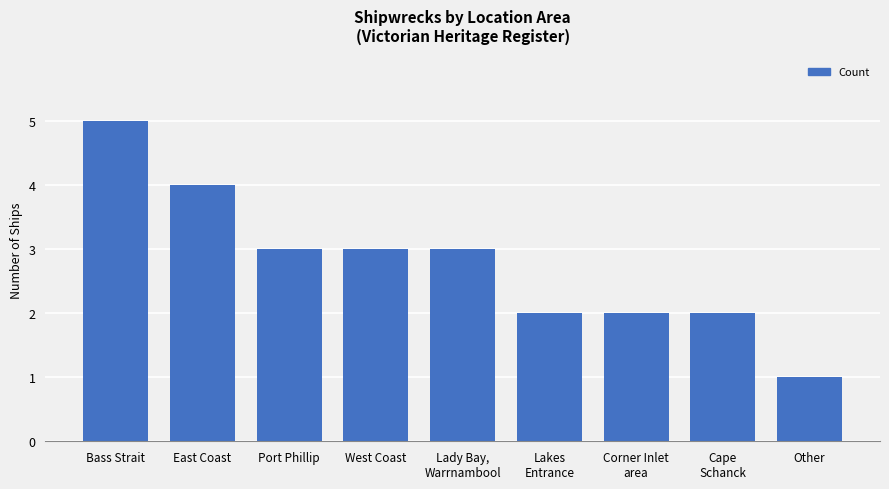

Are the bars horizontal?

No